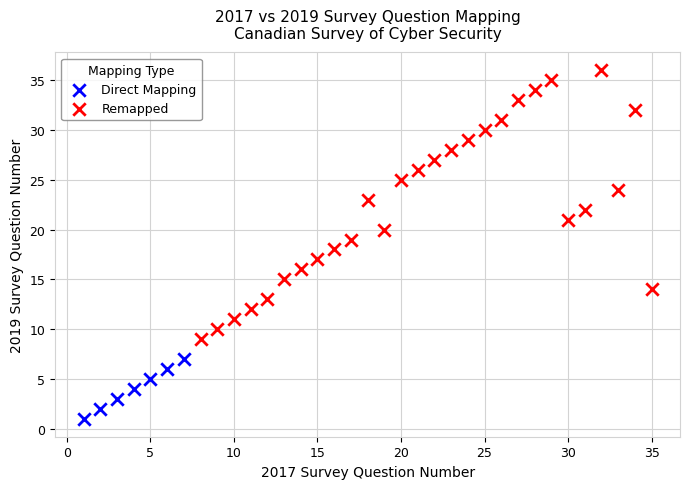

Which series contains the highest Y value?

Remapped